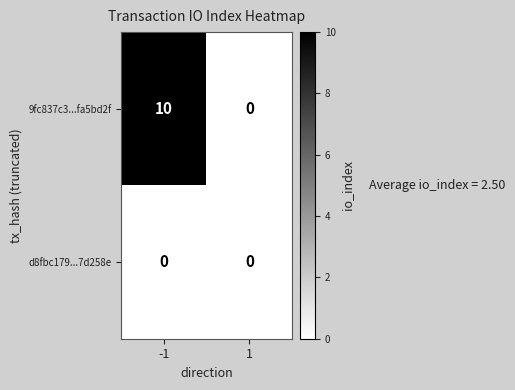

Rank the series by their average value, from lowest to highest.

d8fbc179...7d258e, 9fc837c3...fa5bd2f